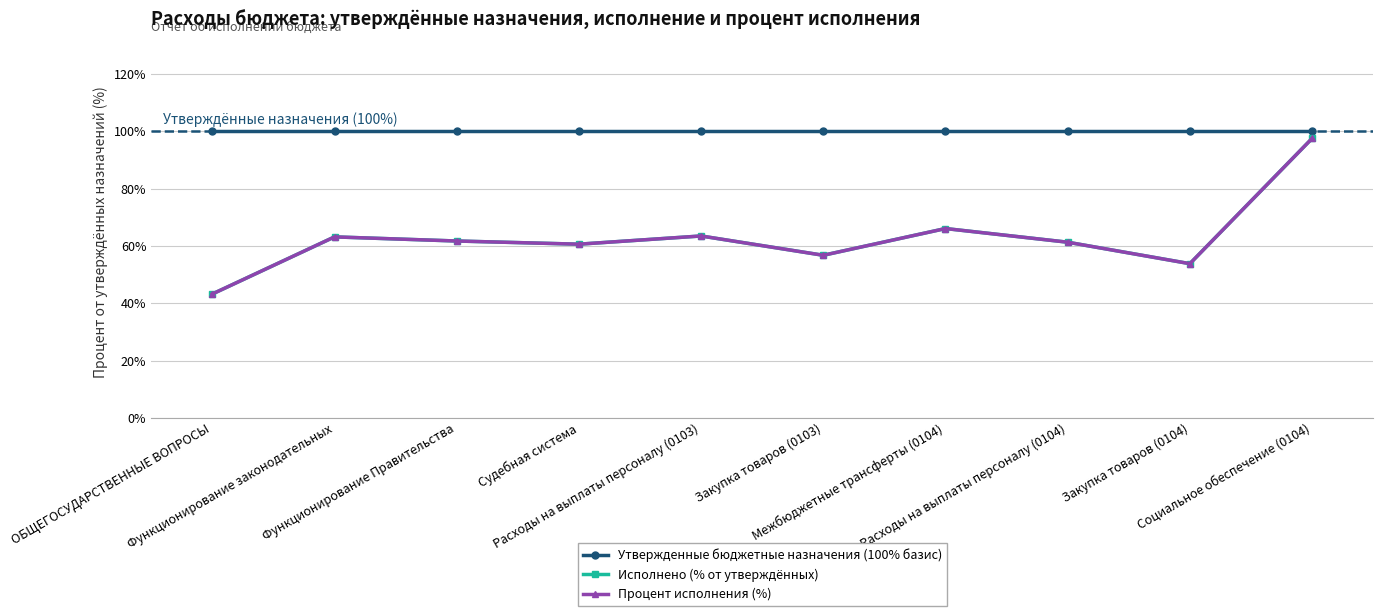

Does the chart display data point markers on the line(s)?

Yes